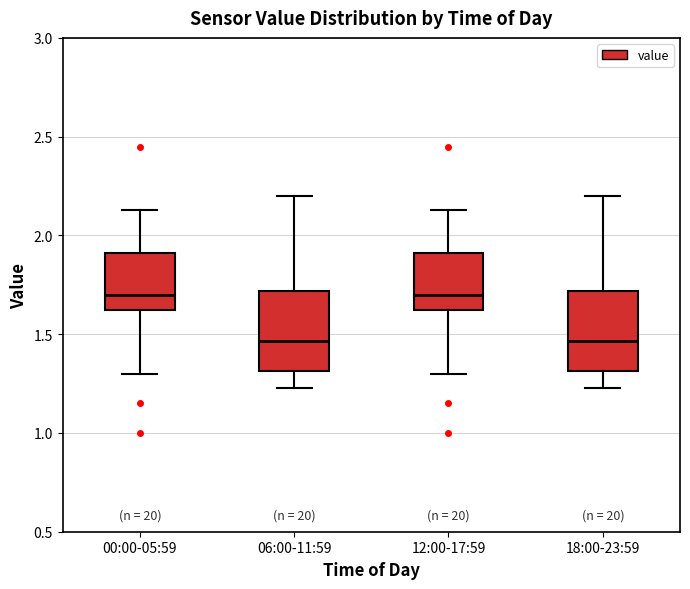

Reading left to right, transcribe this box plot: for each box, give where its median line is, the range the box spans, and where its two whiskers end, as read against the y-axis. The values are not printed on the chart, so give them approximately, as read against the axis.

00:00-05:59: median 1.70, box 1.60 to 1.90, whiskers 1.30 to 2.15
06:00-11:59: median 1.45, box 1.30 to 1.70, whiskers 1.25 to 2.20
12:00-17:59: median 1.70, box 1.60 to 1.90, whiskers 1.30 to 2.15
18:00-23:59: median 1.45, box 1.30 to 1.70, whiskers 1.25 to 2.20